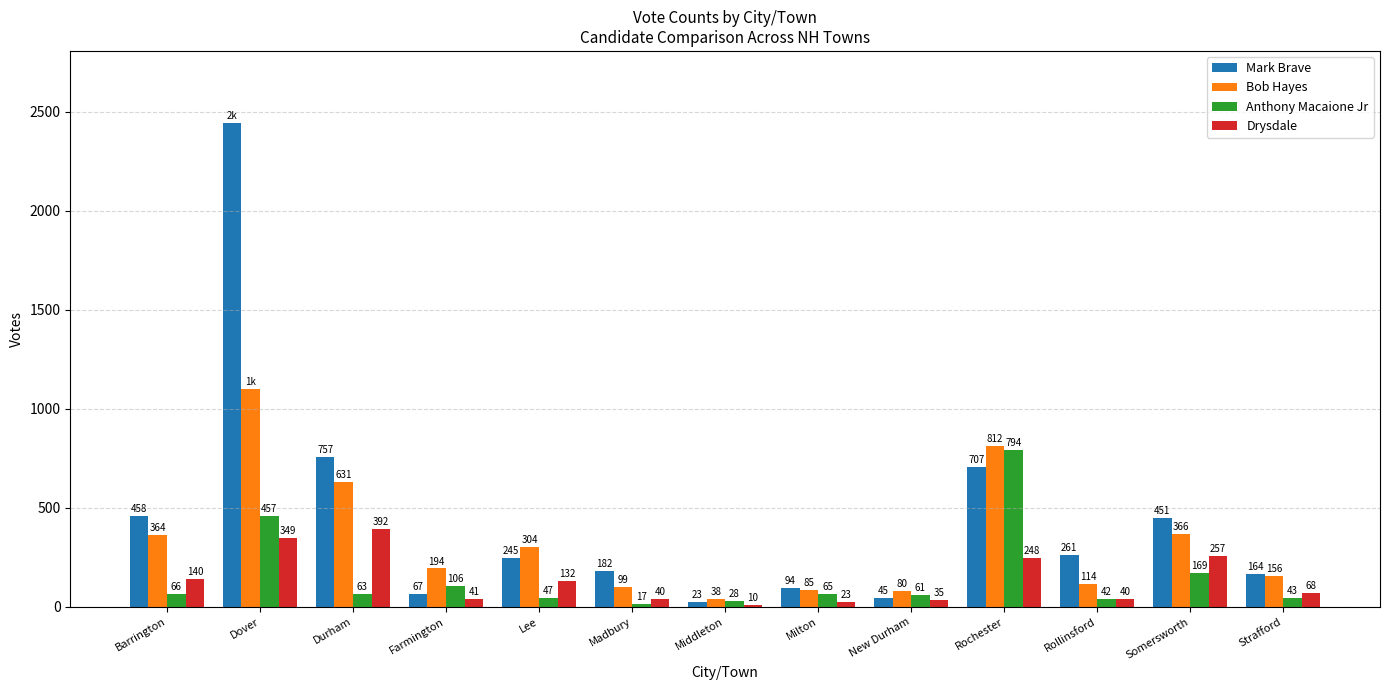

Reading left to right, extract all data points from this chart.

Mark Brave: 458	2440	757	67	245	182	23	94	45	707	261	451	164
Bob Hayes: 364	1100	631	194	304	99	38	85	80	812	114	366	156
Anthony Macaione Jr: 66	457	63	106	47	17	28	65	61	794	42	169	43
Drysdale: 140	349	392	41	132	40	10	23	35	248	40	257	68